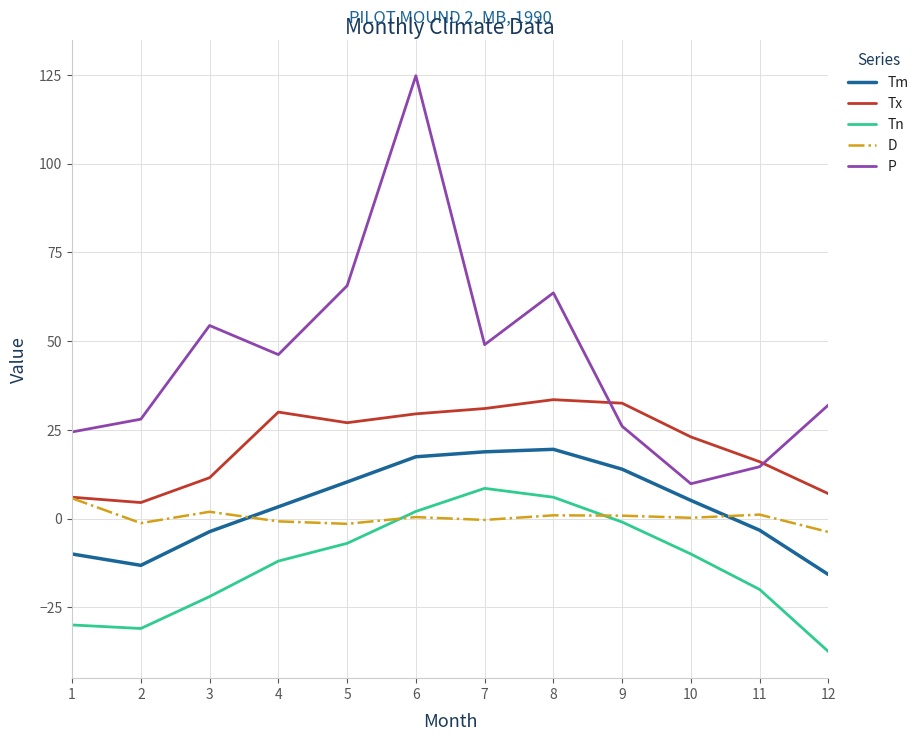

Is it true that Tn equals 2.0 at 6?

True